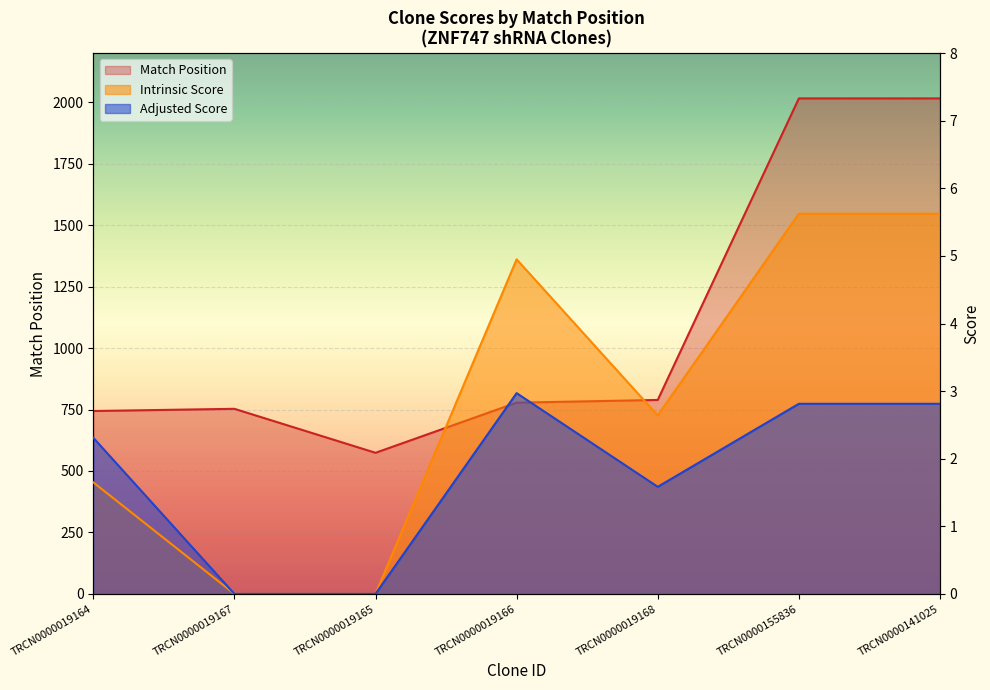

What is the difference between the maximum and minimum values in the Intrinsic Score series?

5.6